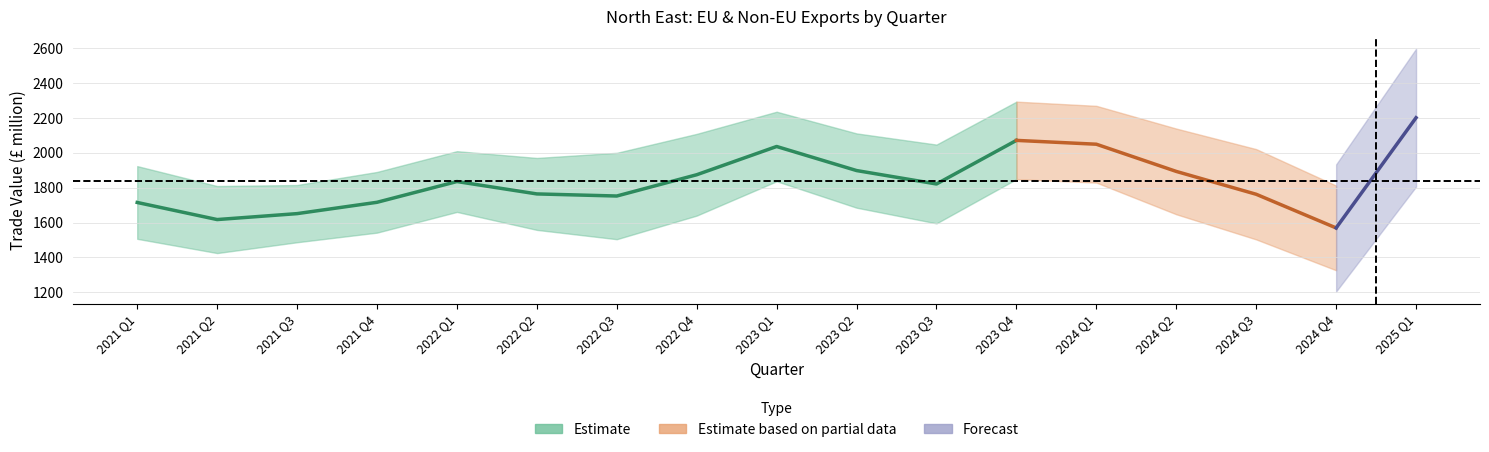

True or false: Non-EU exports Total has more than 2 points higher than both neighbors.

True